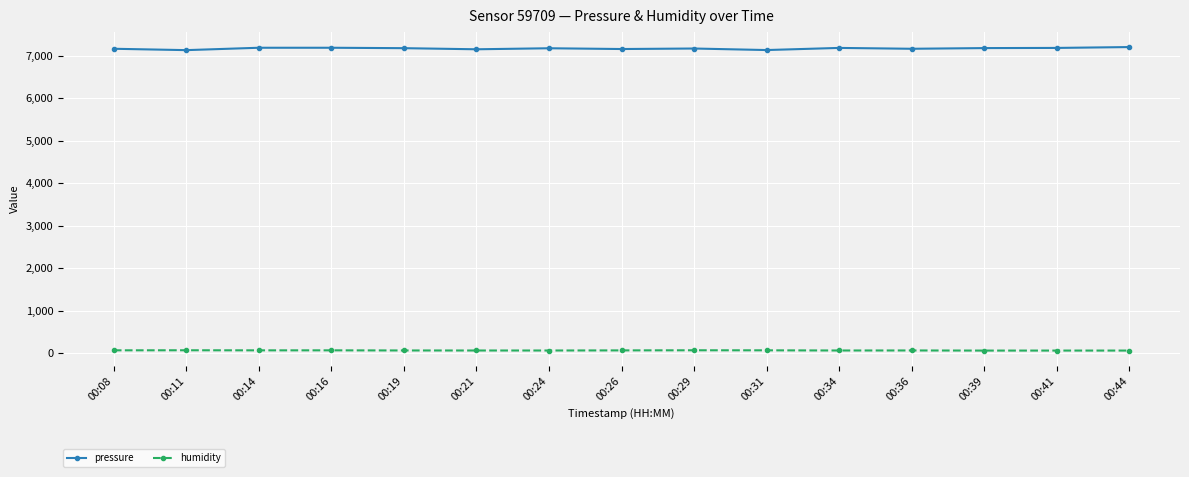

What is the sum of all pressure values?

107515.0